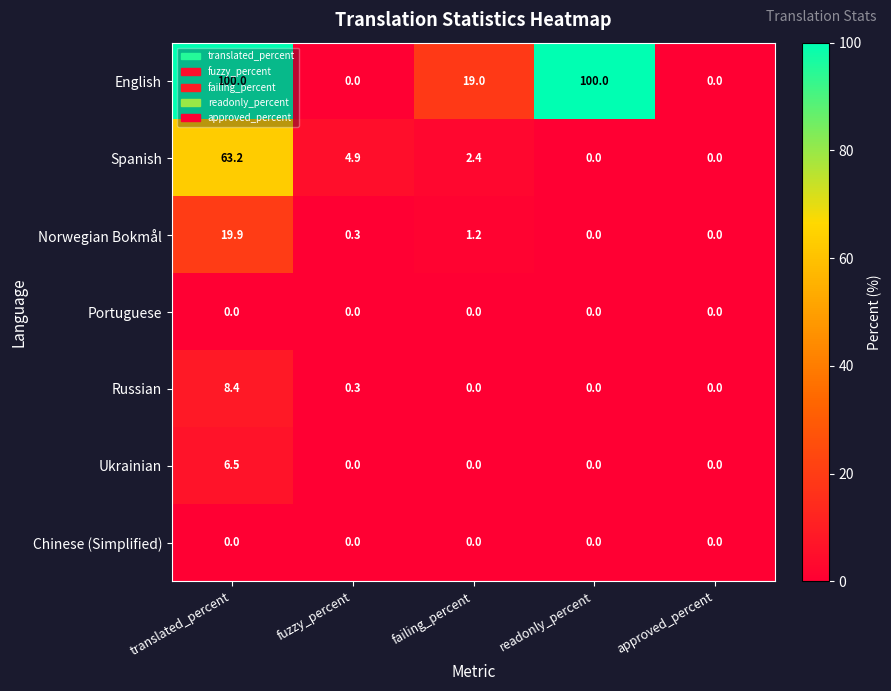

What is the sum of the Norwegian Bokmål values at translated_percent and failing_percent?

21.1